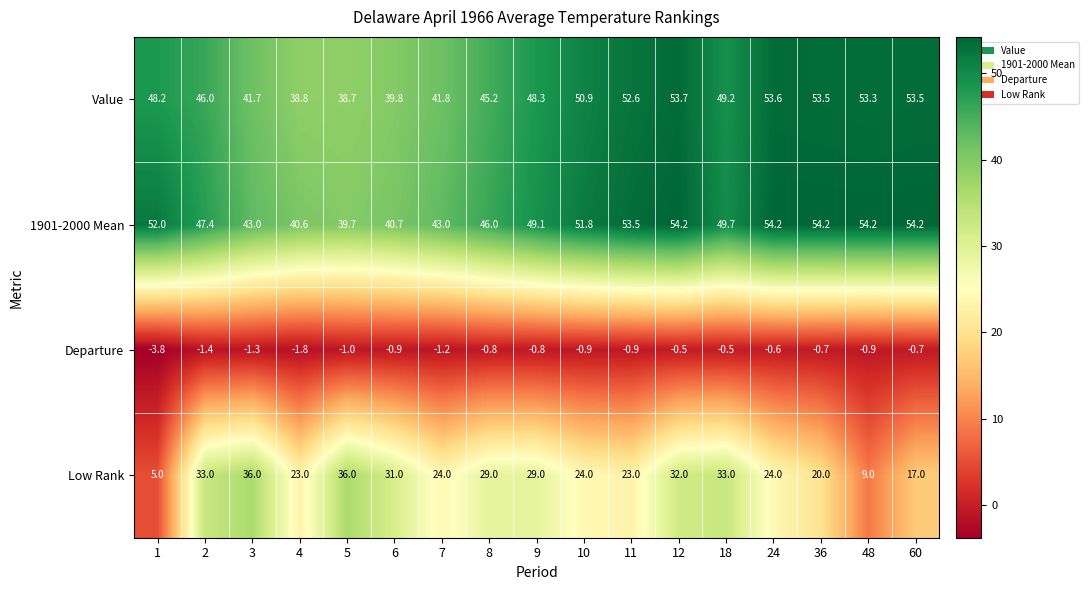

What is the average value of the Value series?

47.6